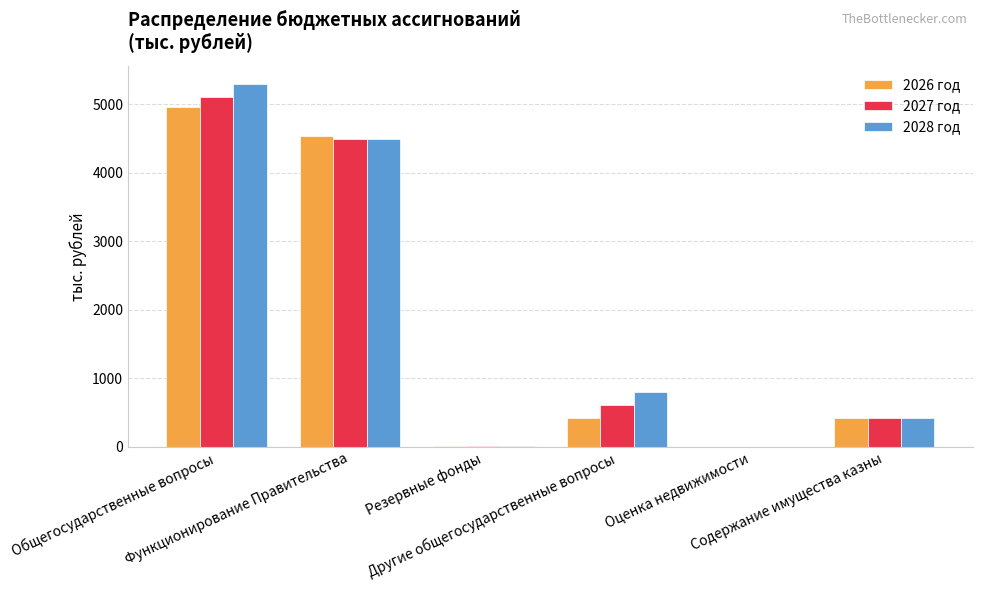

Which series has the largest total across all categories?

2028 год